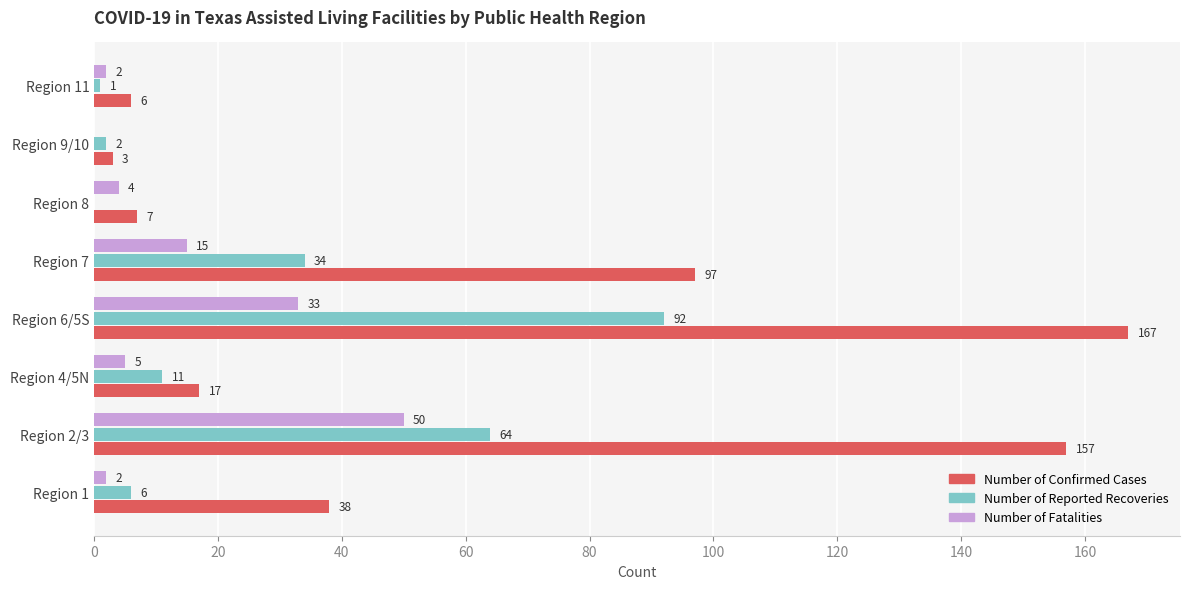

True or false: Number of Confirmed Cases has a value of 7 at Region 8.

True